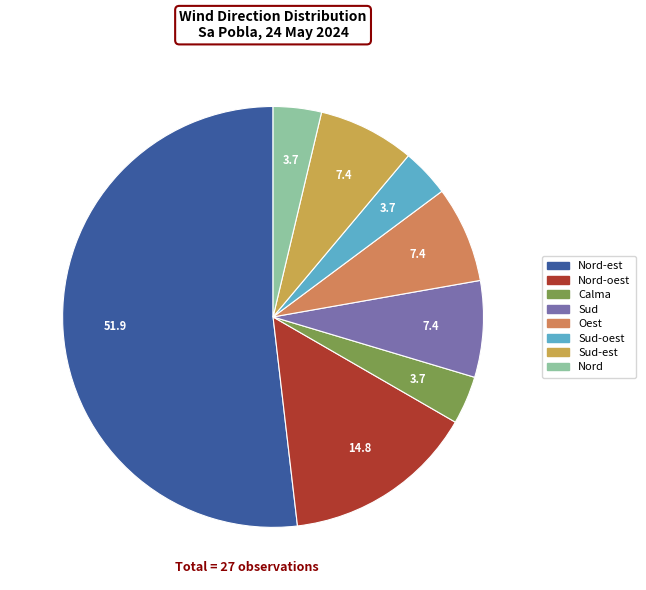

Which category has the biggest portion of the pie?

Nord-est